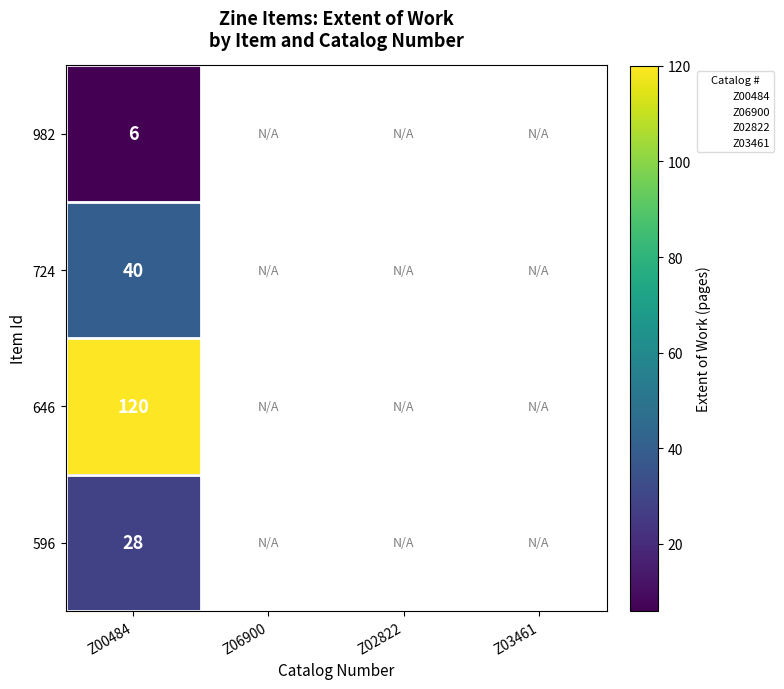

What is the total value across all series at Z00484?

194.0